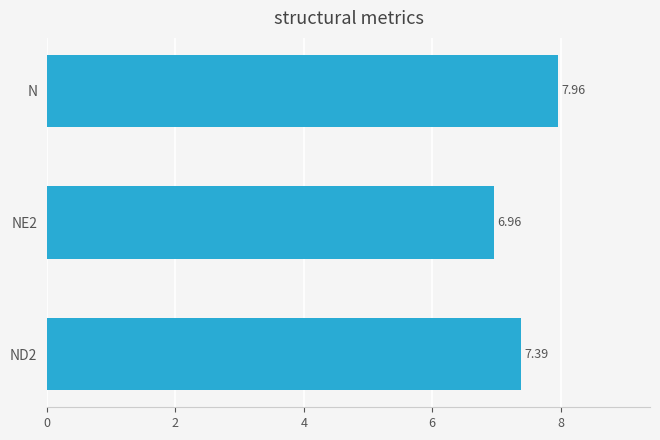

List the labels in order of value, largest first.

N, ND2, NE2